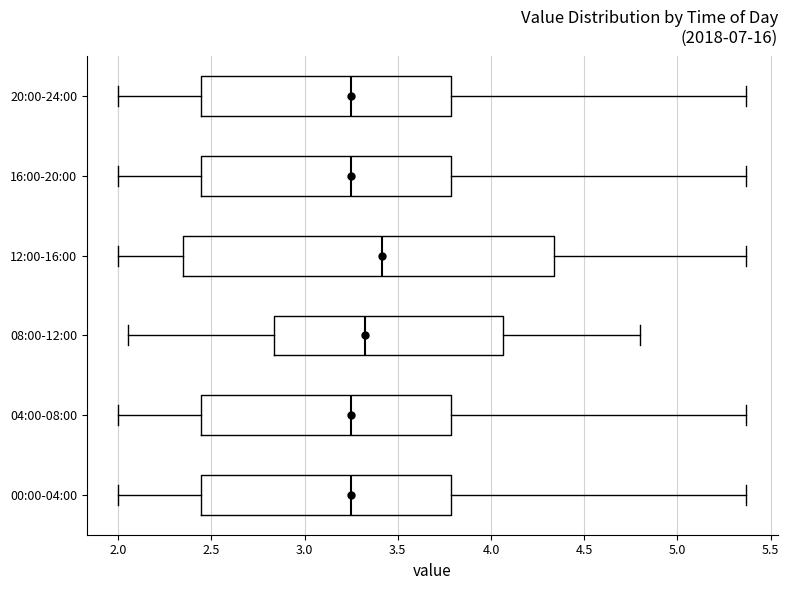

Comparing the boxes themselves (not the whiskers), which one is the widest?

12:00-16:00